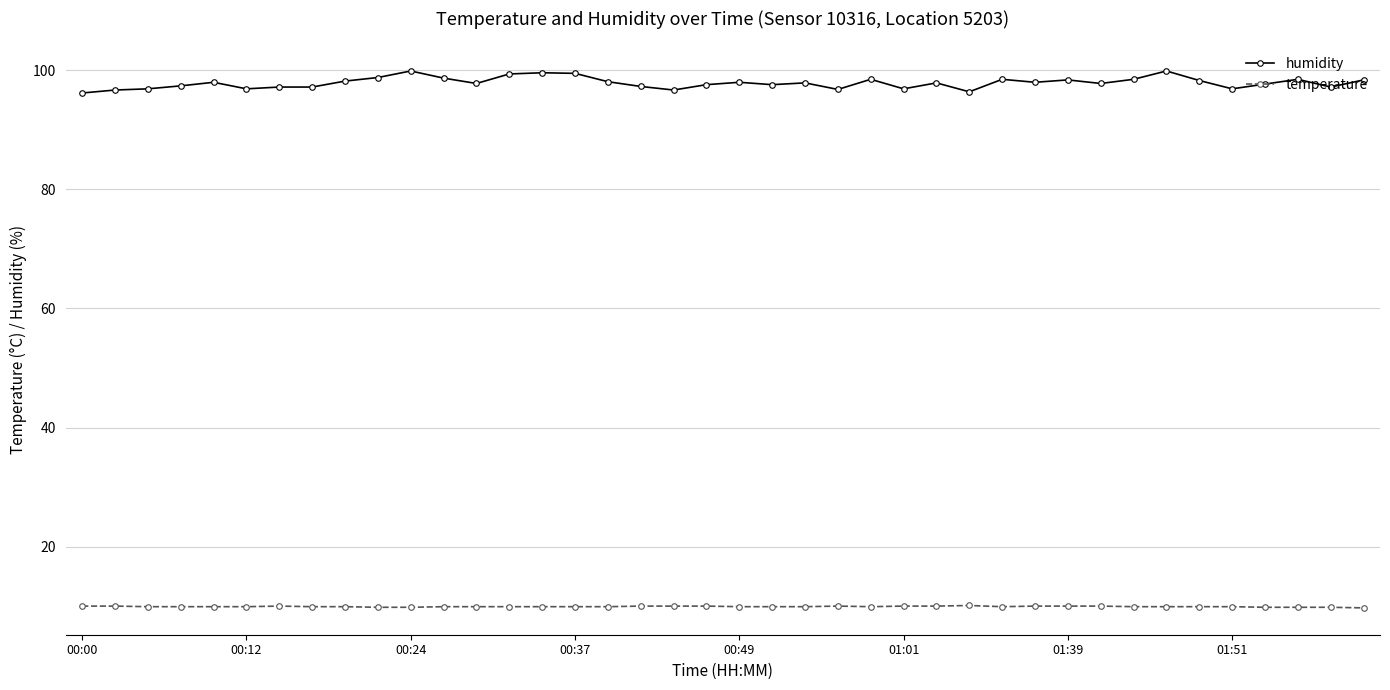

What is the value of the temperature point at the 4th from the left?

9.9